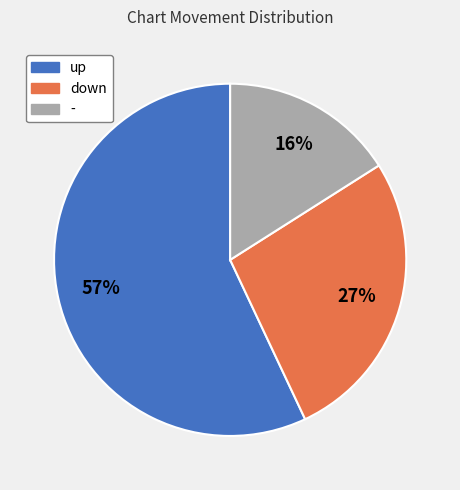

The - slice represents 23% of the pie. True or false?

False